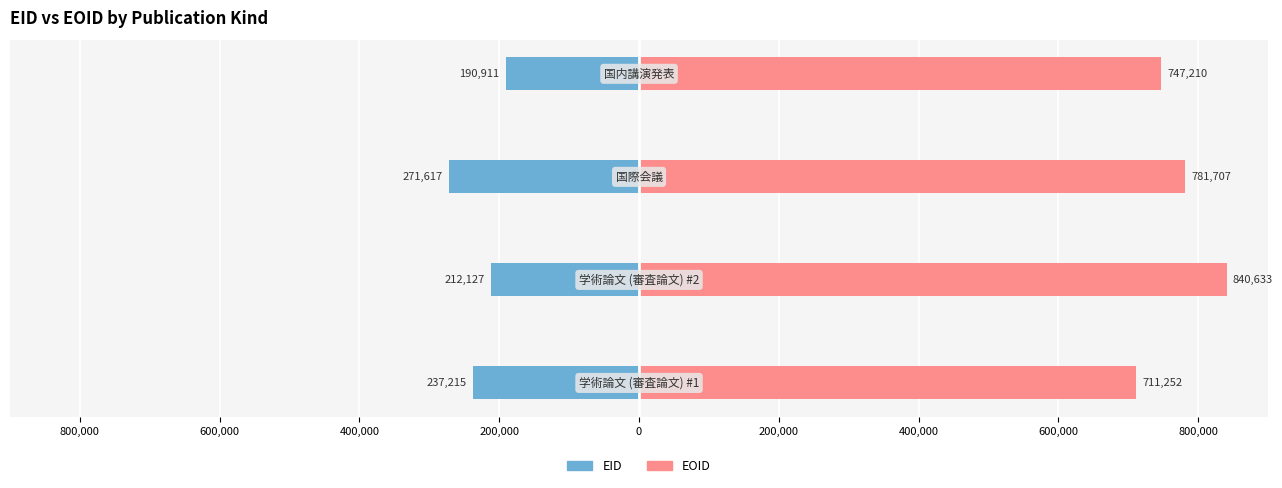

What is the minimum value shown in the chart?

-271617